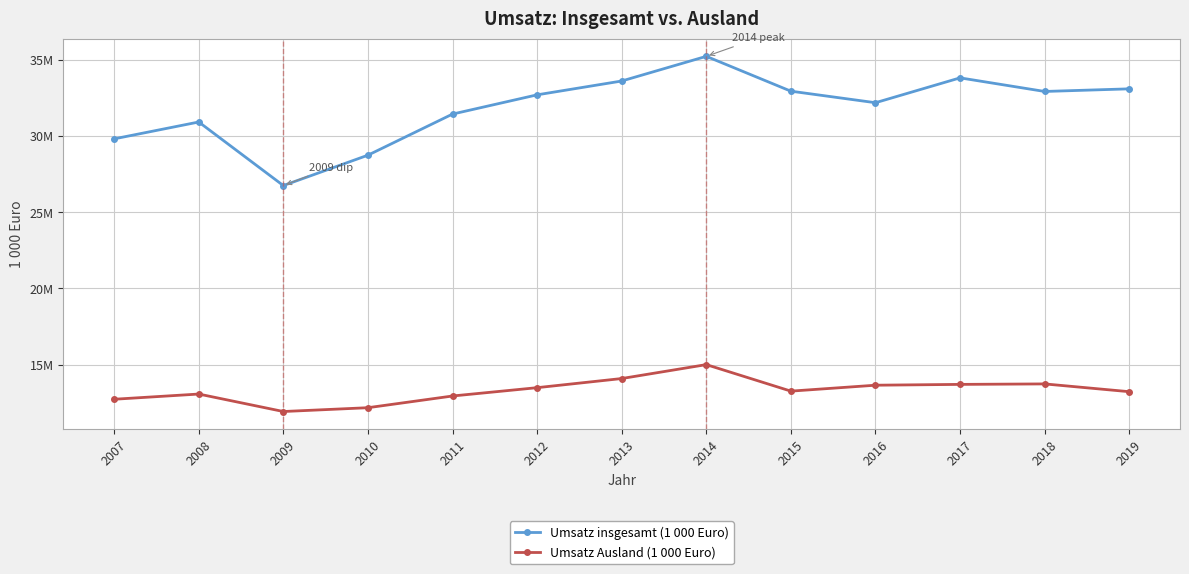

True or false: Umsatz insgesamt (1 000 Euro) has more than 2 points higher than both neighbors.

True